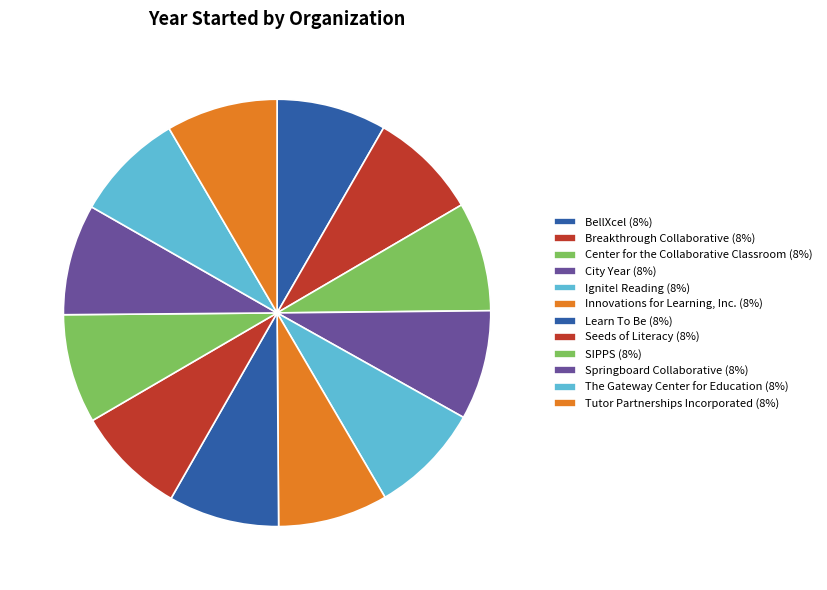

Which slice is the smallest?

Breakthrough Collaborative